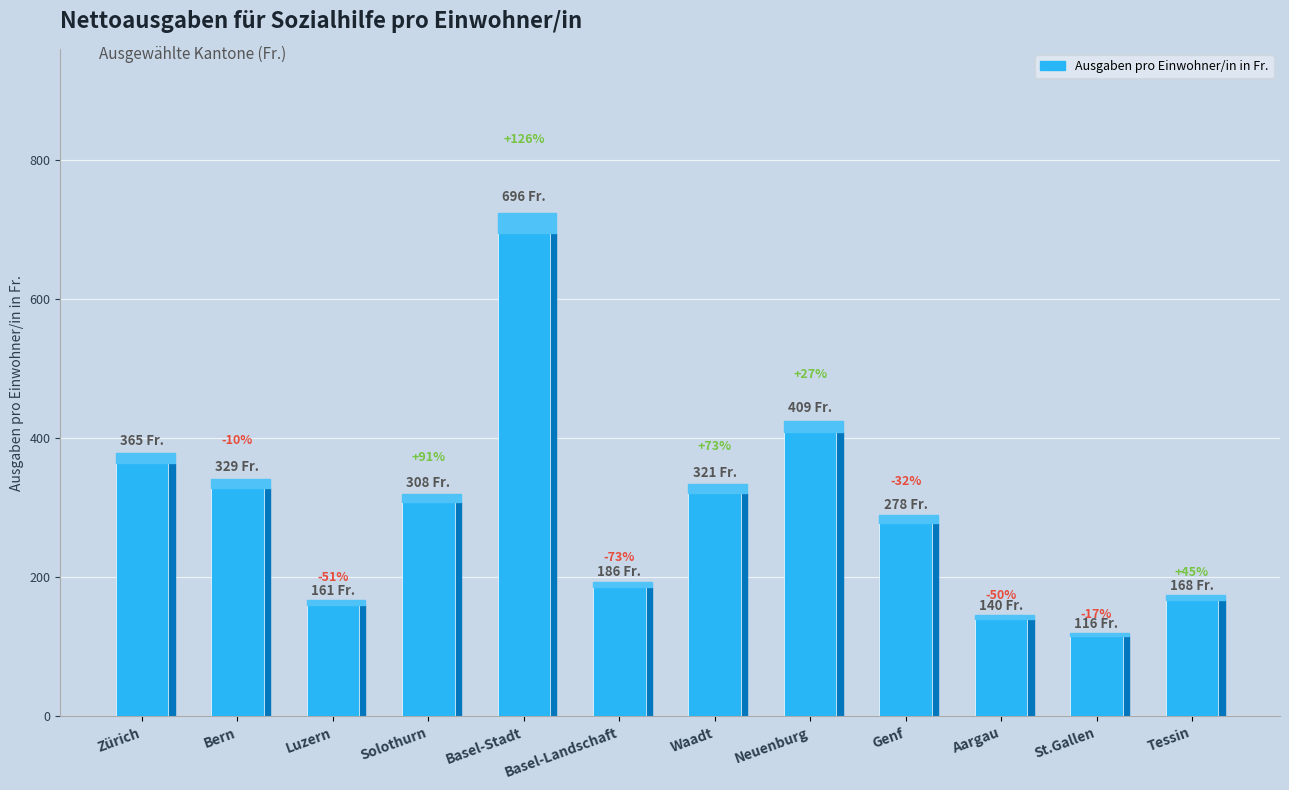

Rank the categories by value from highest to lowest.

Basel-Stadt, Neuenburg, Zürich, Bern, Waadt, Solothurn, Genf, Basel-Landschaft, Tessin, Luzern, Aargau, St.Gallen